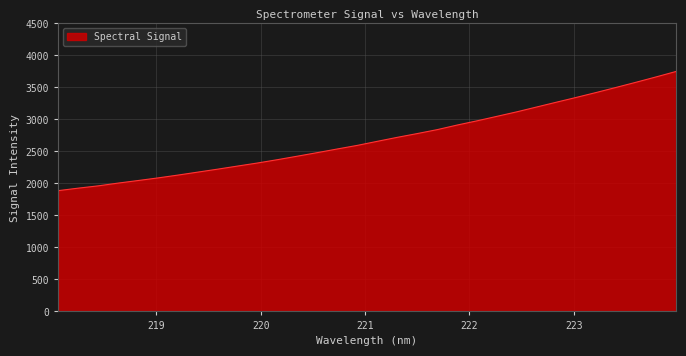

What is the greatest value displayed?

3749.8